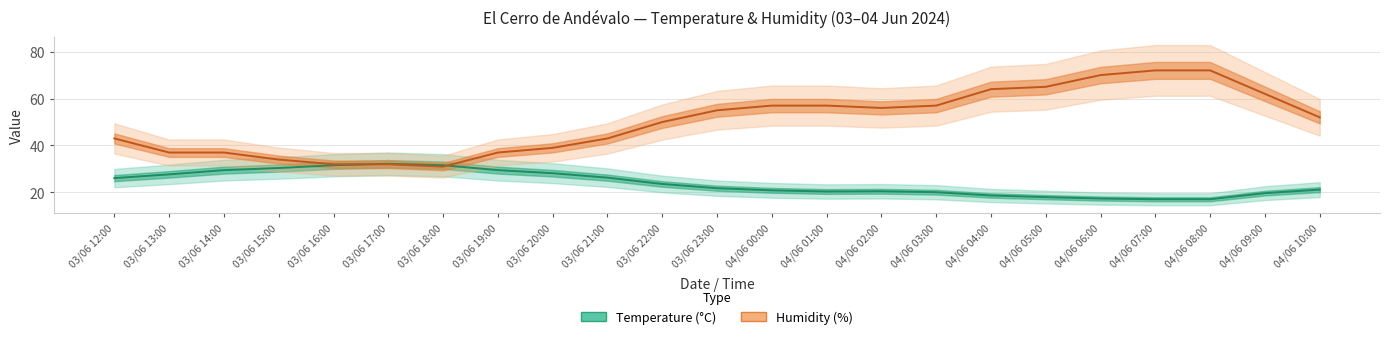

At 03/06 15:00, list the series in order from smallest to largest.

Temperature (°C), Humidity (%)